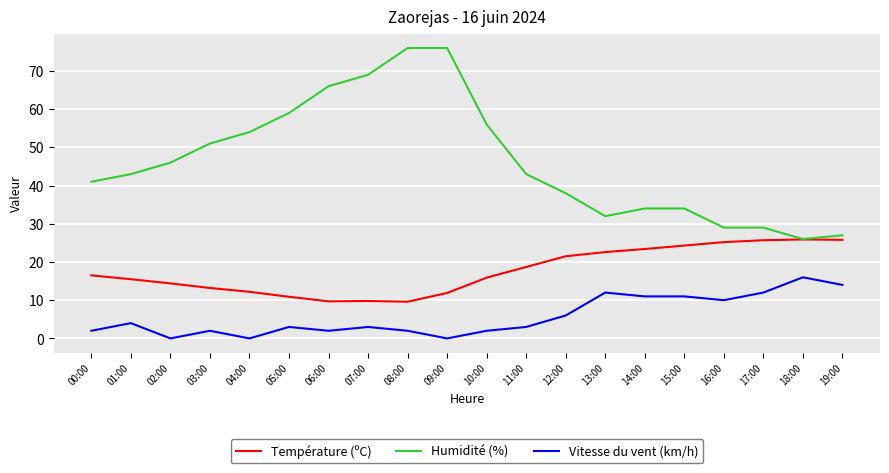

Rank the series by their average value, from lowest to highest.

Vitesse du vent (km/h), Température (ºC), Humidité (%)